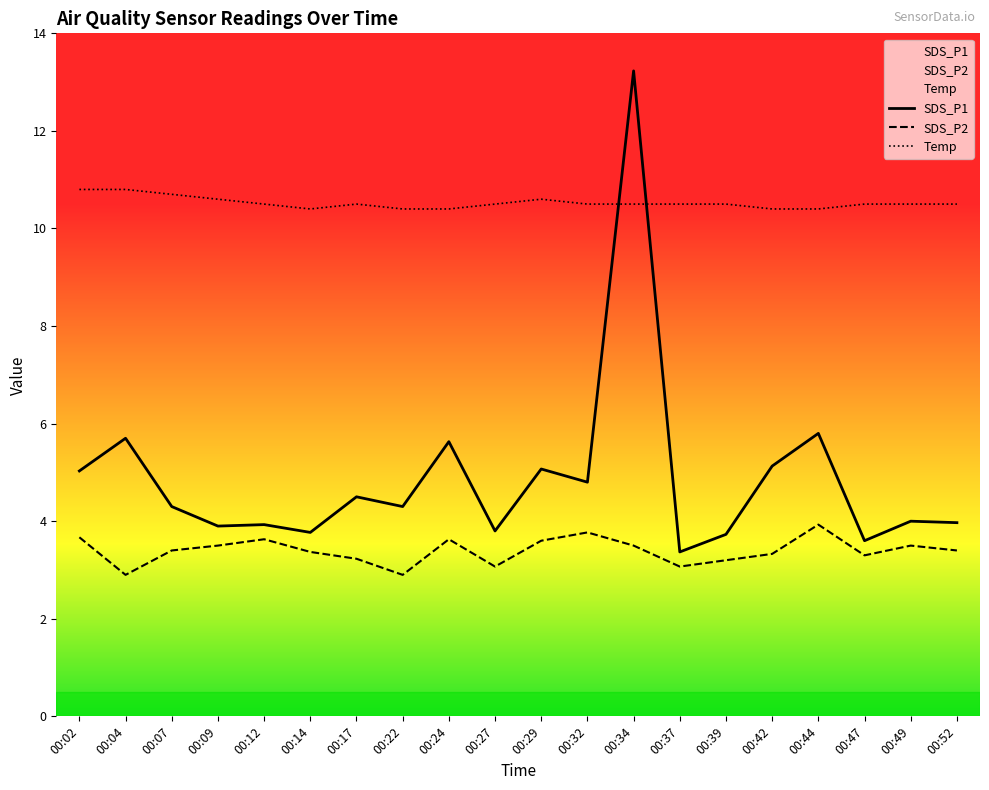

True or false: Temp and SDS_P2 cross at least once.

False